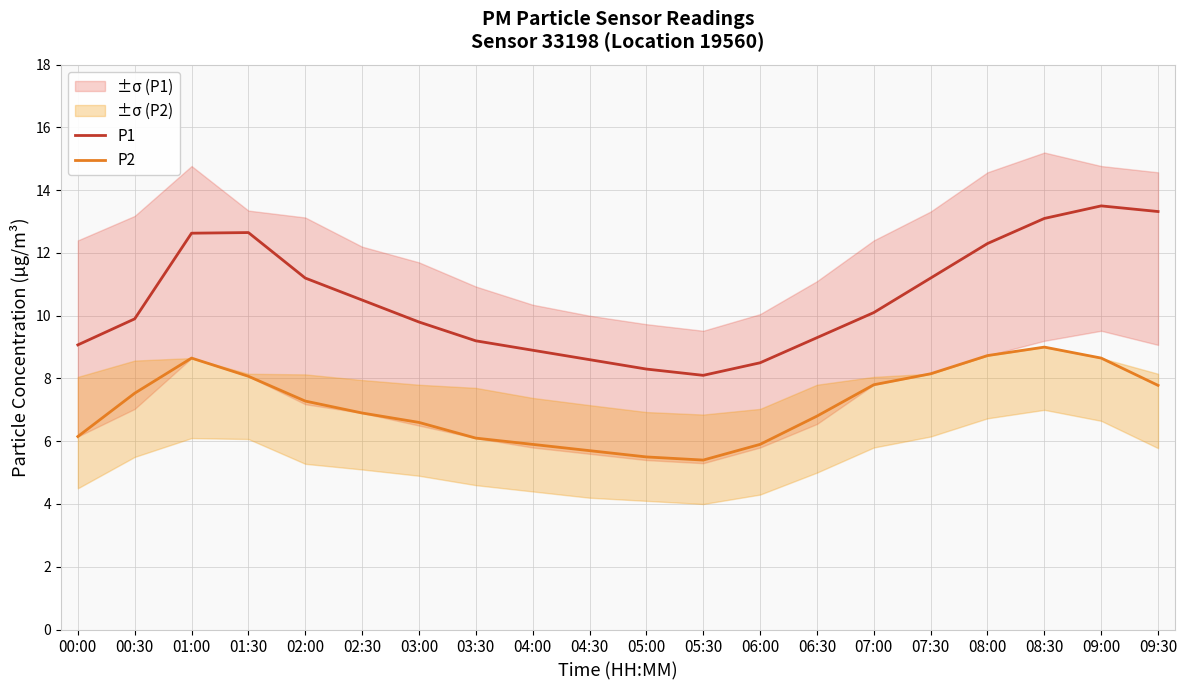

Reading left to right, list all the values displayed in this chart.

P1: 00:00=9.1	00:30=9.9	01:00=12.6	01:30=12.7	02:00=11.2	02:30=10.5	03:00=9.8	03:30=9.2	04:00=8.9	04:30=8.6	05:00=8.3	05:30=8.1	06:00=8.5	06:30=9.3	07:00=10.1	07:30=11.2	08:00=12.3	08:30=13.1	09:00=13.5	09:30=13.3
P2: 00:00=6.2	00:30=7.5	01:00=8.7	01:30=8.1	02:00=7.3	02:30=6.9	03:00=6.6	03:30=6.1	04:00=5.9	04:30=5.7	05:00=5.5	05:30=5.4	06:00=5.9	06:30=6.8	07:00=7.8	07:30=8.2	08:00=8.7	08:30=9.0	09:00=8.7	09:30=7.8